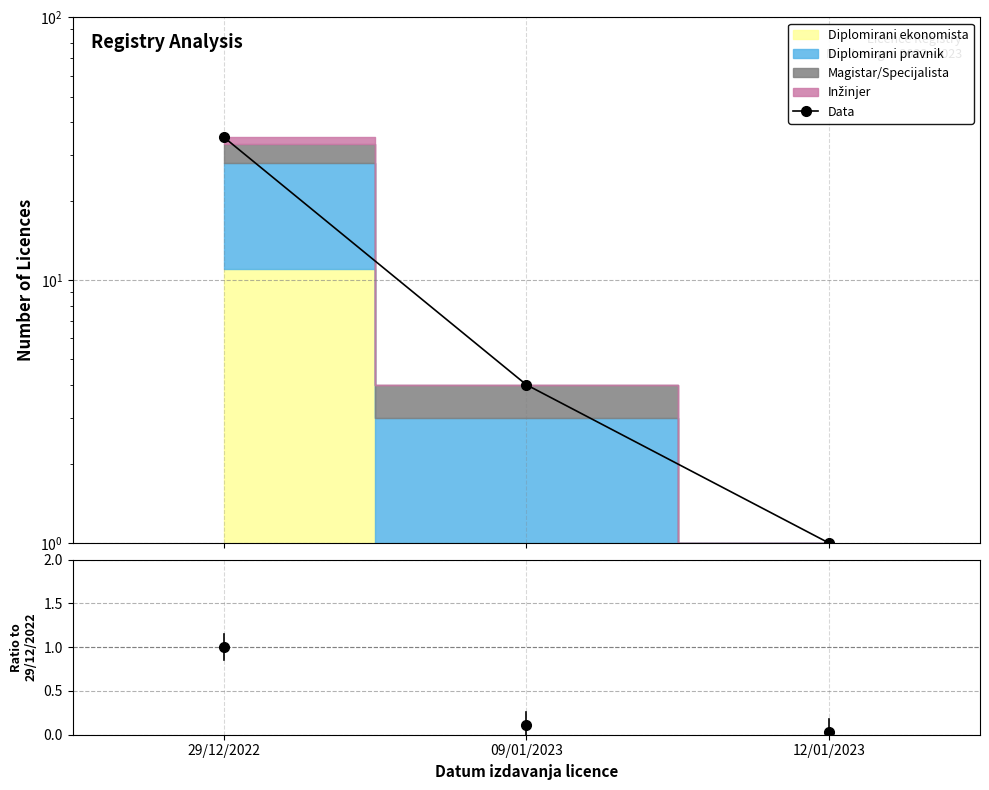

What value does the data have at 09/01/2023, to the nearest 5?

5